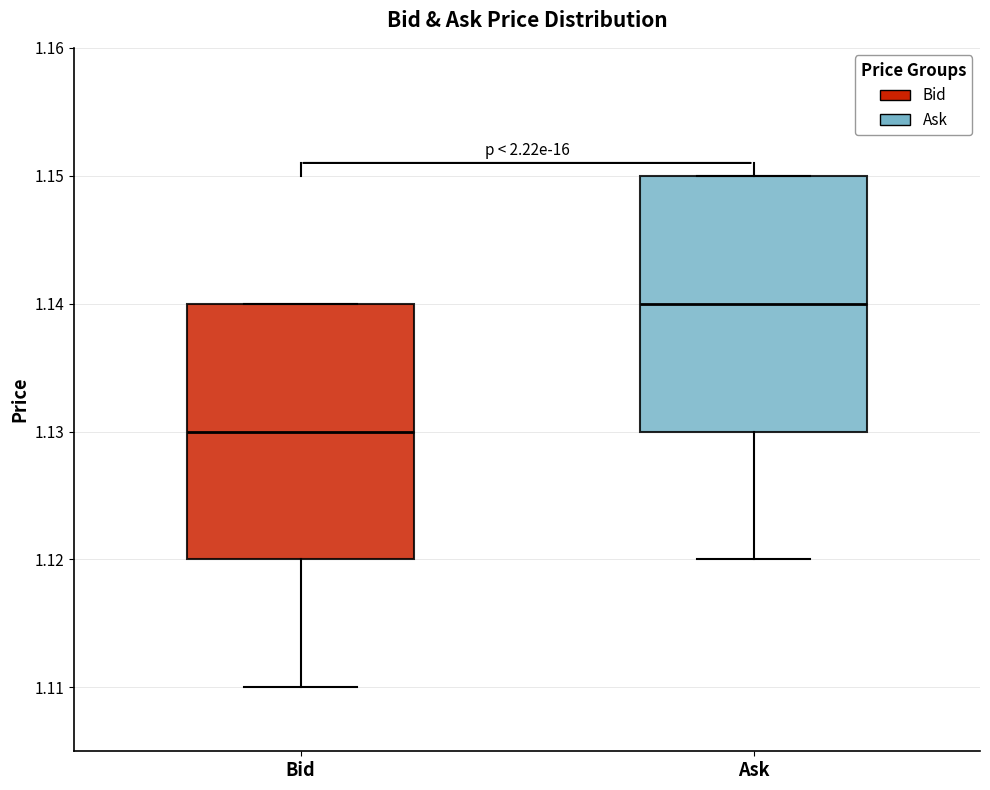

Reading left to right, transcribe this box plot: for each box, give where its median line is, the range the box spans, and where its two whiskers end, as read against the y-axis. The values are not printed on the chart, so give them approximately, as read against the axis.

Bid: median 1.13, box 1.12 to 1.14, whiskers 1.11 to 1.14
Ask: median 1.14, box 1.13 to 1.15, whiskers 1.12 to 1.15